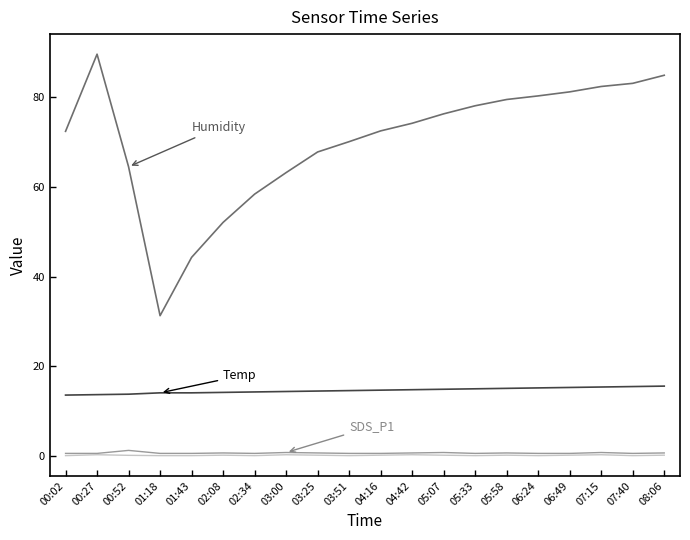

How many lines are shown in the chart?

4